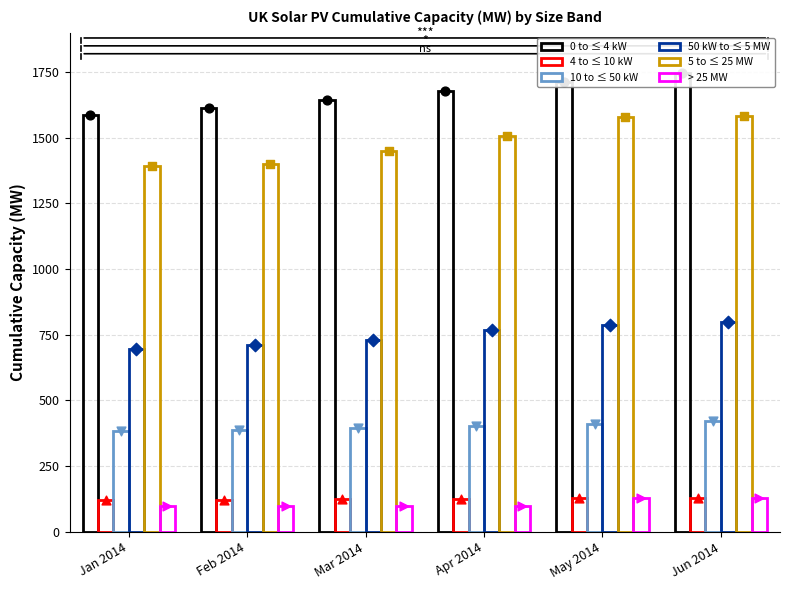

At how many categories does at least one series exceed 279?

6